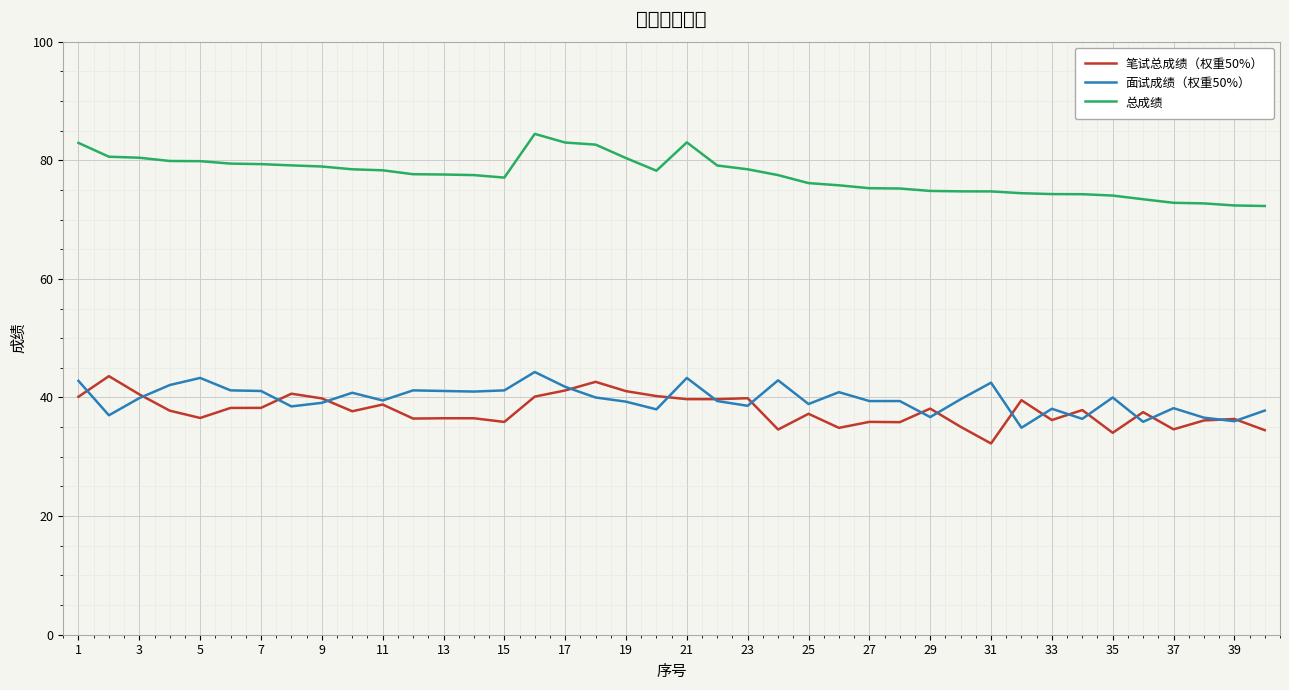

True or false: 笔试总成绩（权重50%） and 总成绩 cross at least once.

False